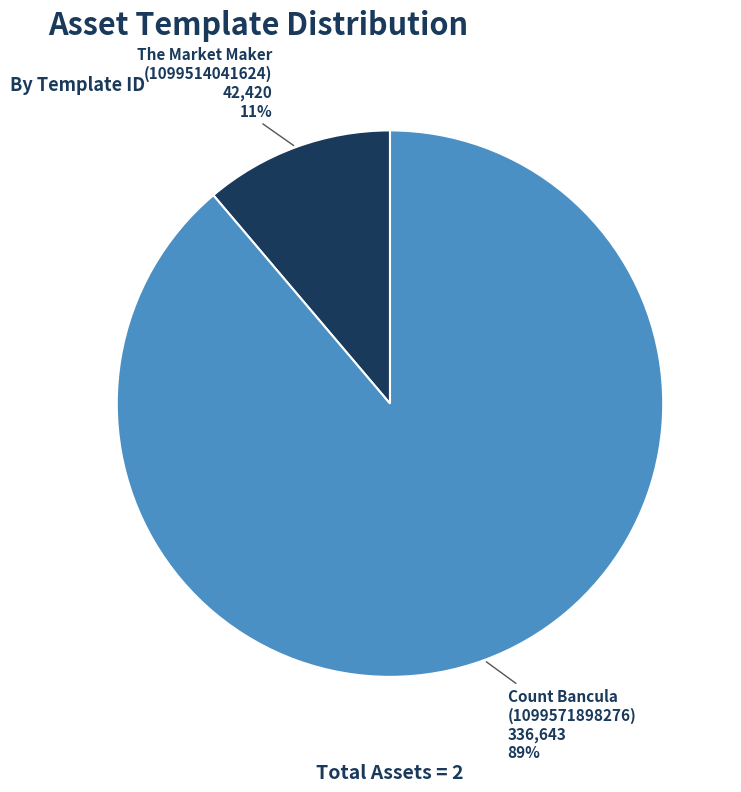

Rank the categories by value from lowest to highest.

The Market Maker (1099514041624), Count Bancula (1099571898276)